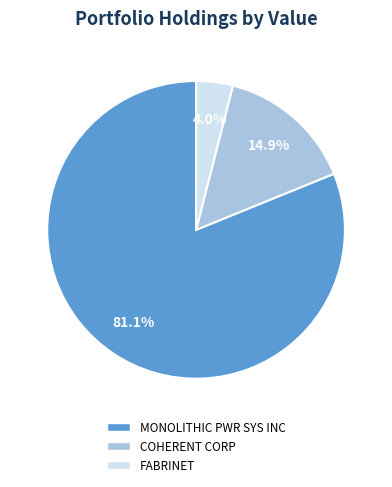

Which category accounts for the majority?

MONOLITHIC PWR SYS INC